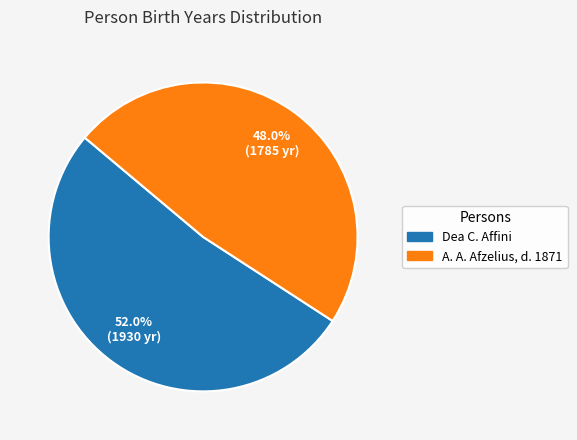

True or false: Dea C. Affini accounts for 52% of the total.

True